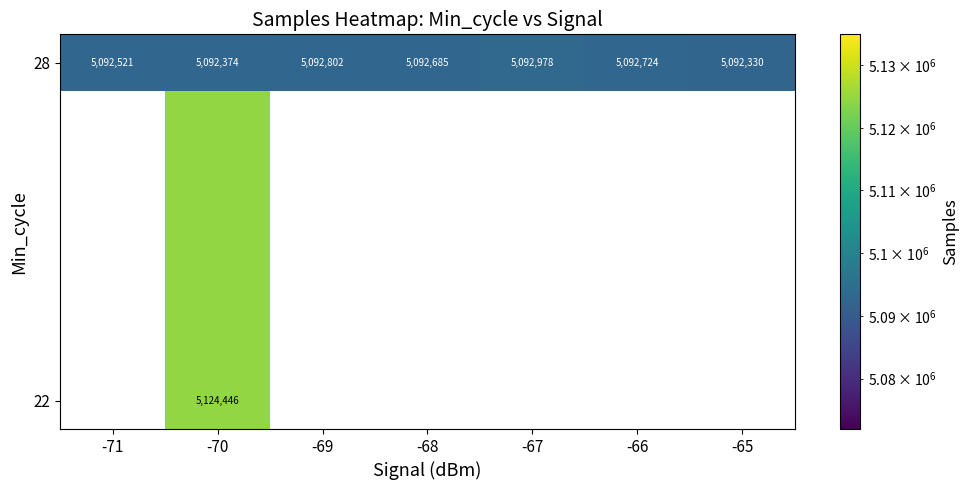

What is the total value across all series at -70?

10216820